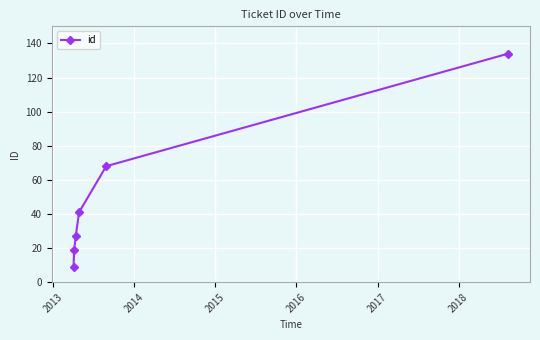

What is the maximum value shown in the chart?

134